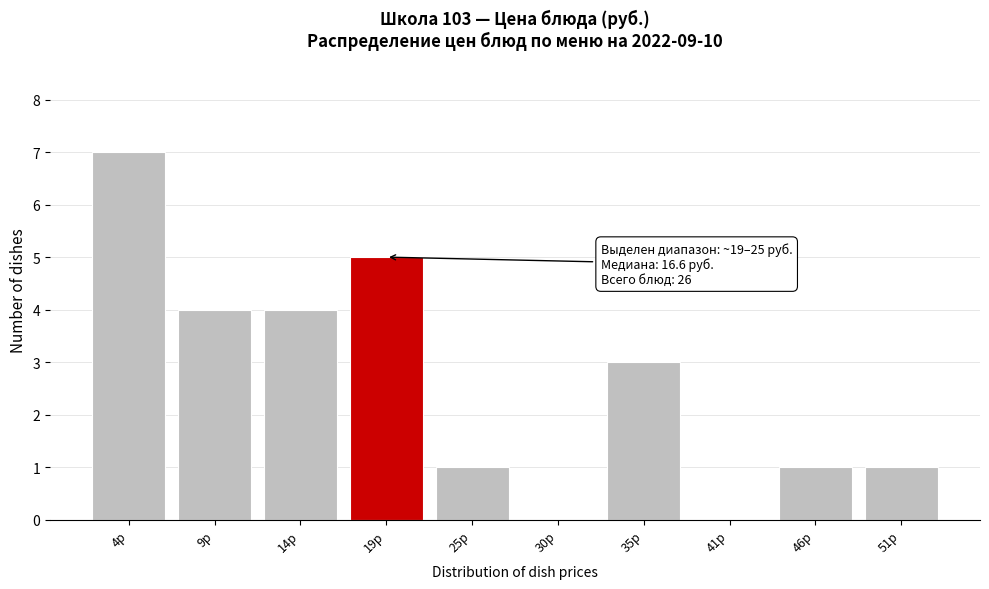

Reading left to right, extract all data points from this chart.

4р=7	9р=4	14р=4	19р=5	25р=1	30р=0	35р=3	41р=0	46р=1	51р=1